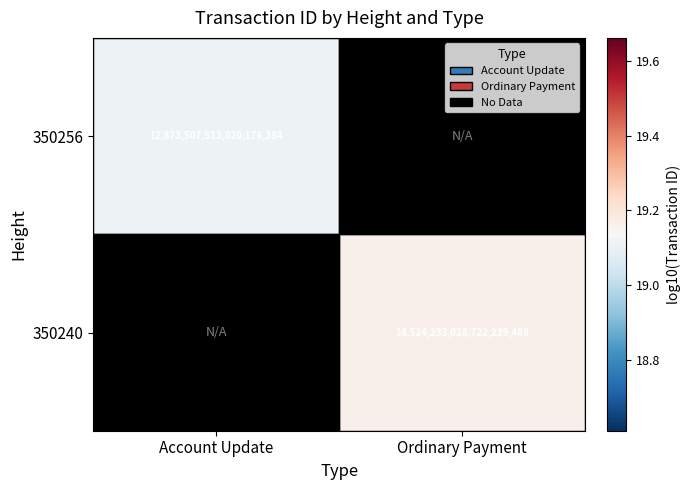

What is the maximum value for 350256?

19.1